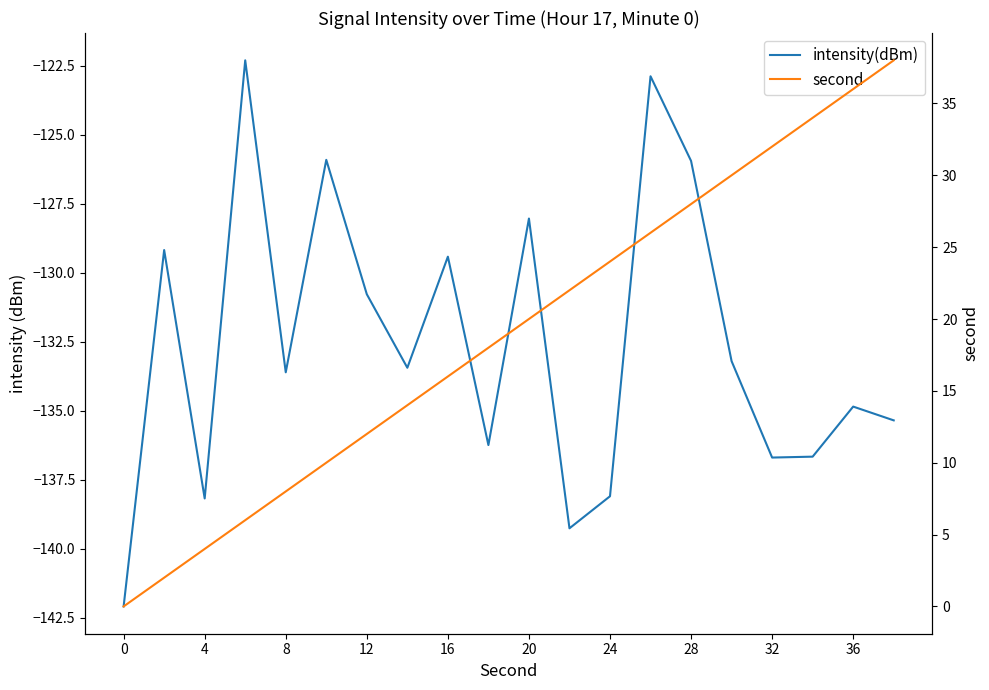

True or false: second and intensity(dBm) intersect in this chart.

False